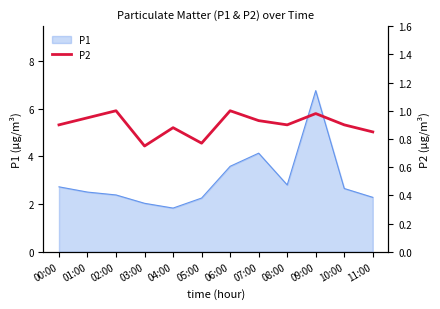

Which category has the highest value in the P1 series?

09:00